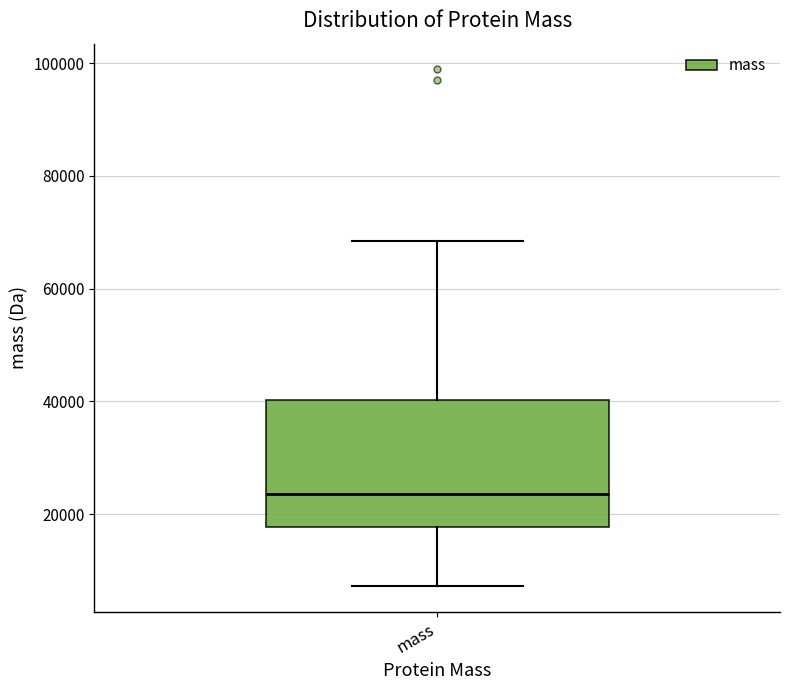

Read this box plot against the y-axis: the position of the median line, the range covered by the box, and the ends of both whiskers. The values are not printed on the chart, so give them approximately, as read against the axis.

median 24000, box 18000 to 40000, whiskers 8000 to 68000